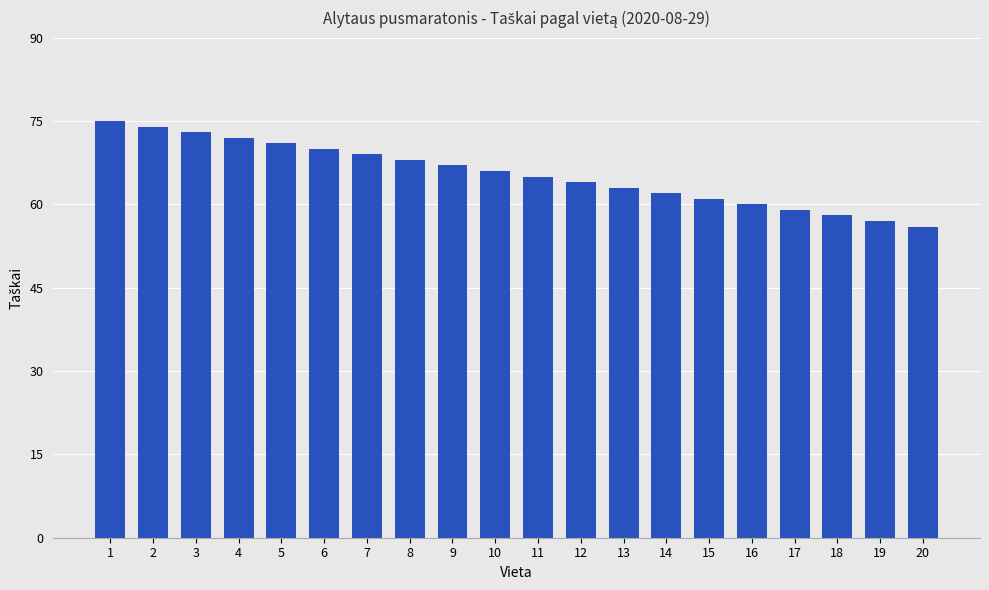

Reading left to right, transcribe all the data shown in this chart.

1=75	2=74	3=73	4=72	5=71	6=70	7=69	8=68	9=67	10=66	11=65	12=64	13=63	14=62	15=61	16=60	17=59	18=58	19=57	20=56